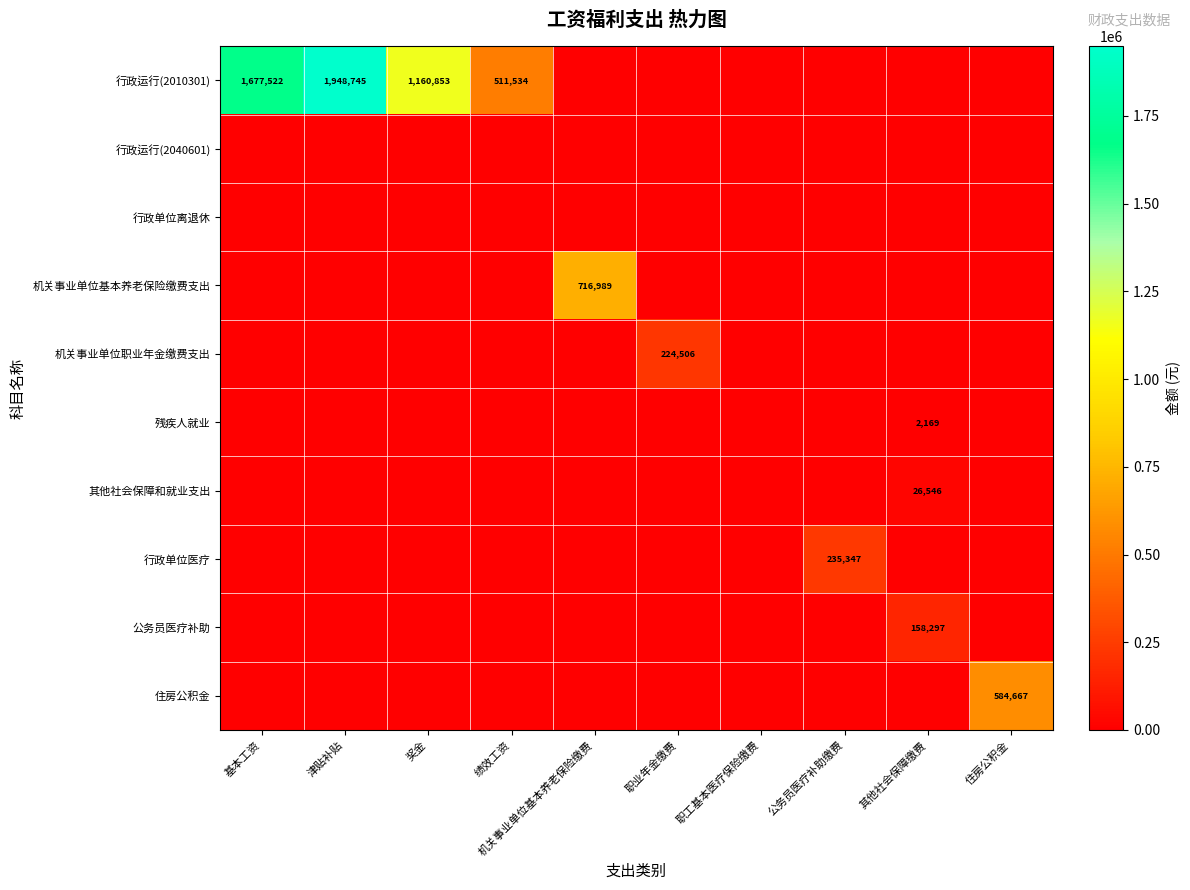

Which category has the lowest value across all series?

机关事业单位基本养老保险缴费